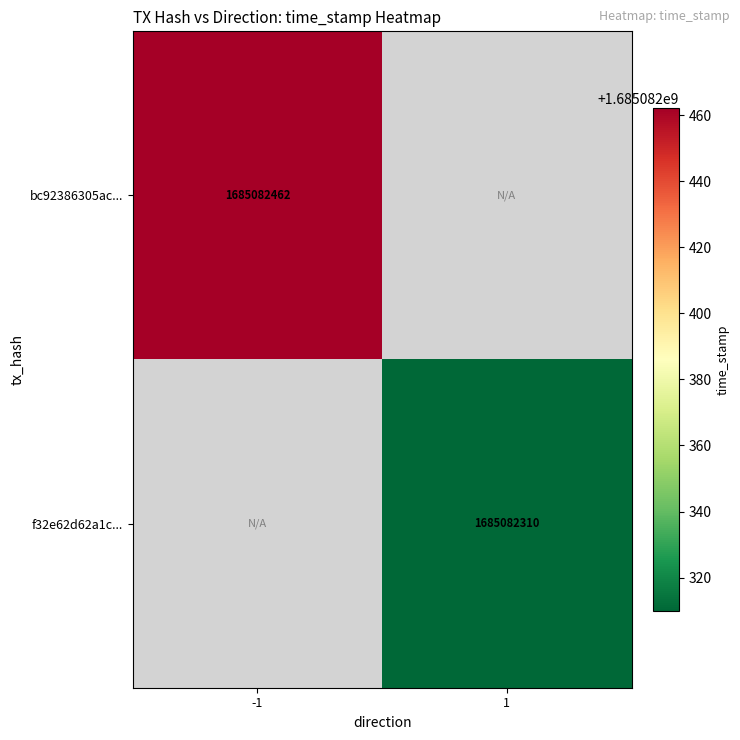

Between 4 and 0, which is larger?

4